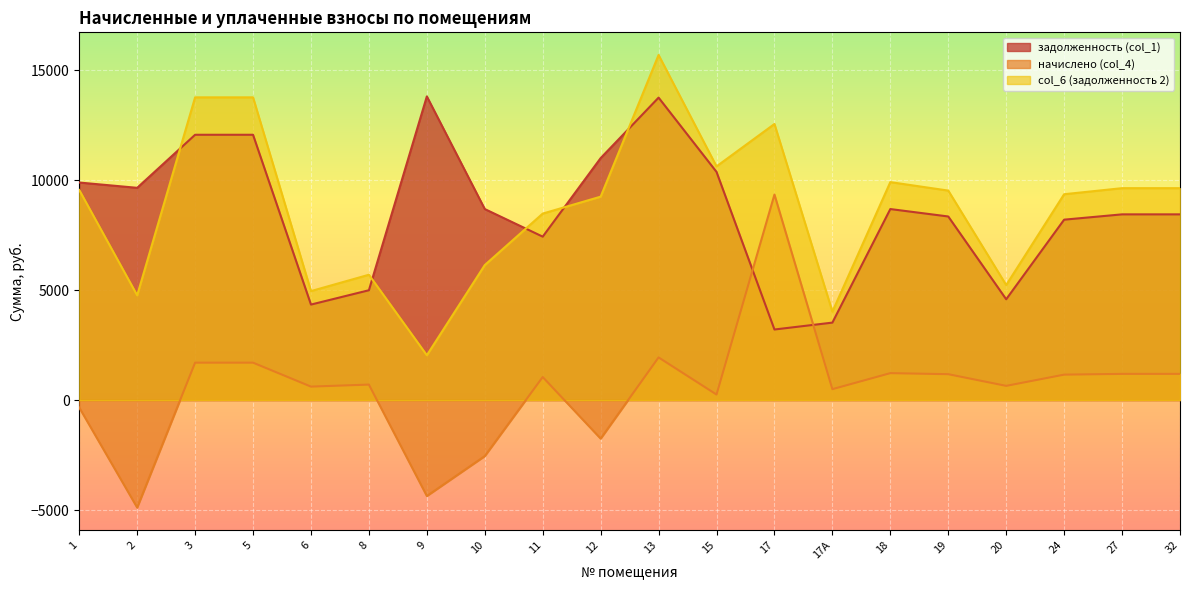

What is the difference between the начислено (col_4) values at 1 and 6?

951.4